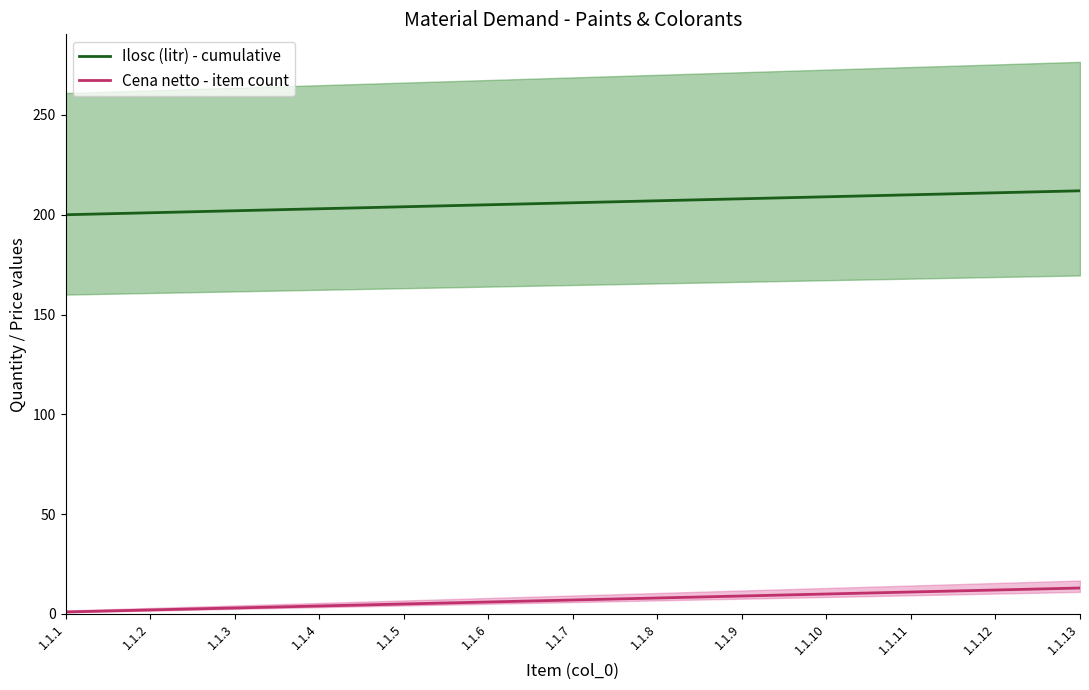

What is the difference between the highest and lowest values at 1.1.5?

199